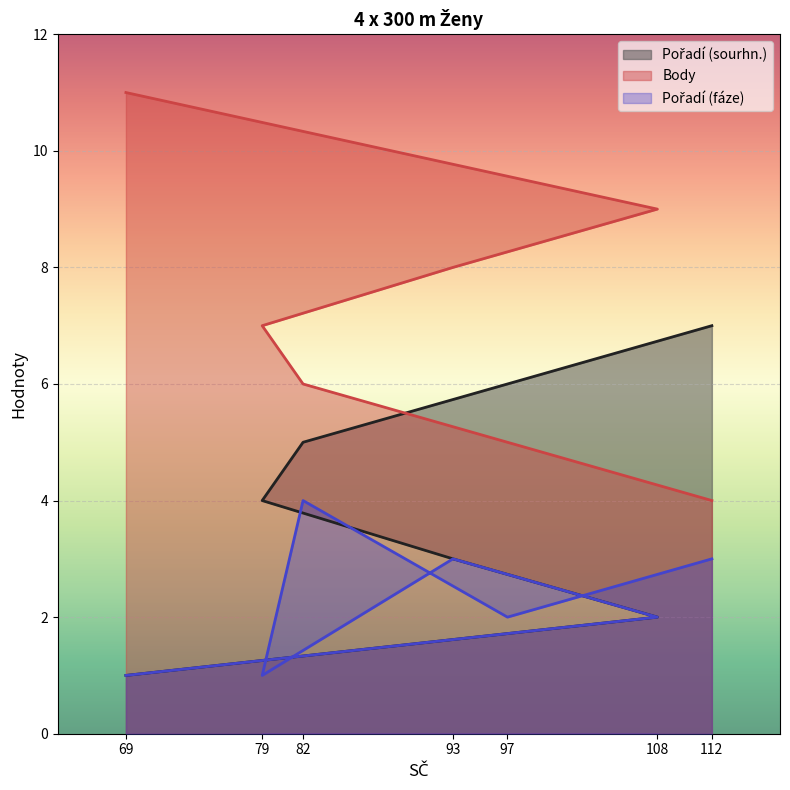

What is the lowest value of the Pořadí (fáze) series?

1